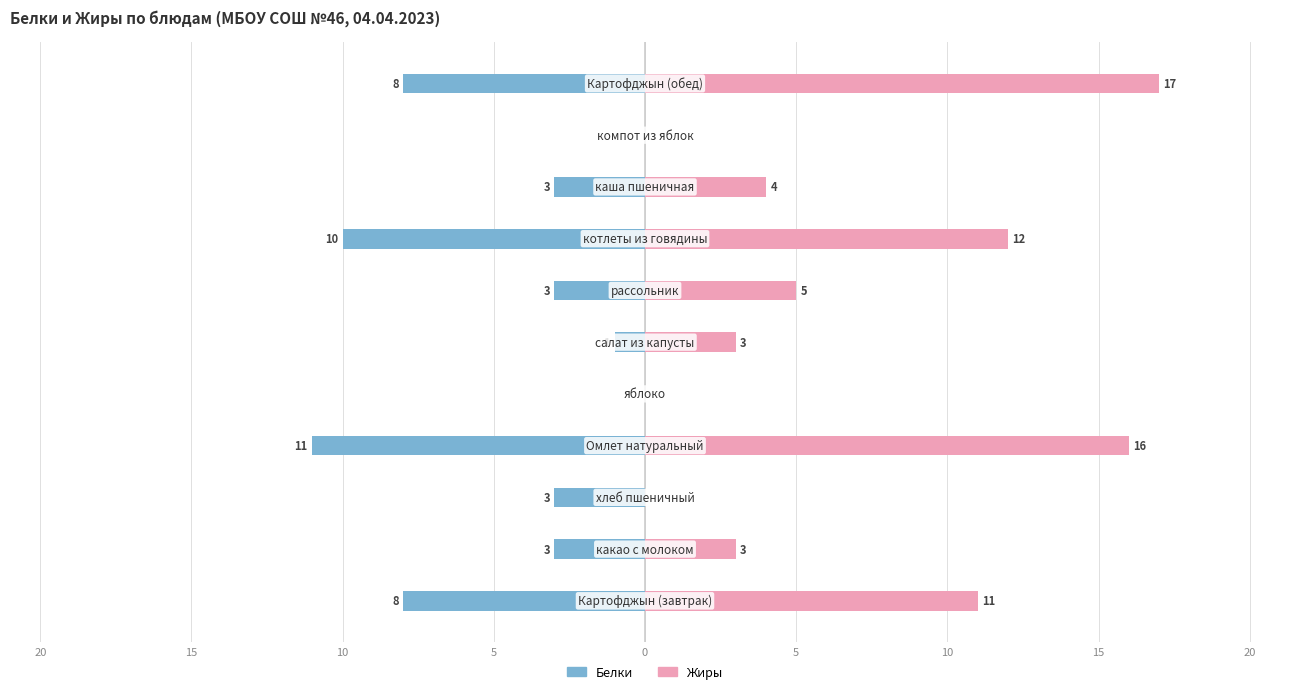

What is the sum of all Жиры values?

71